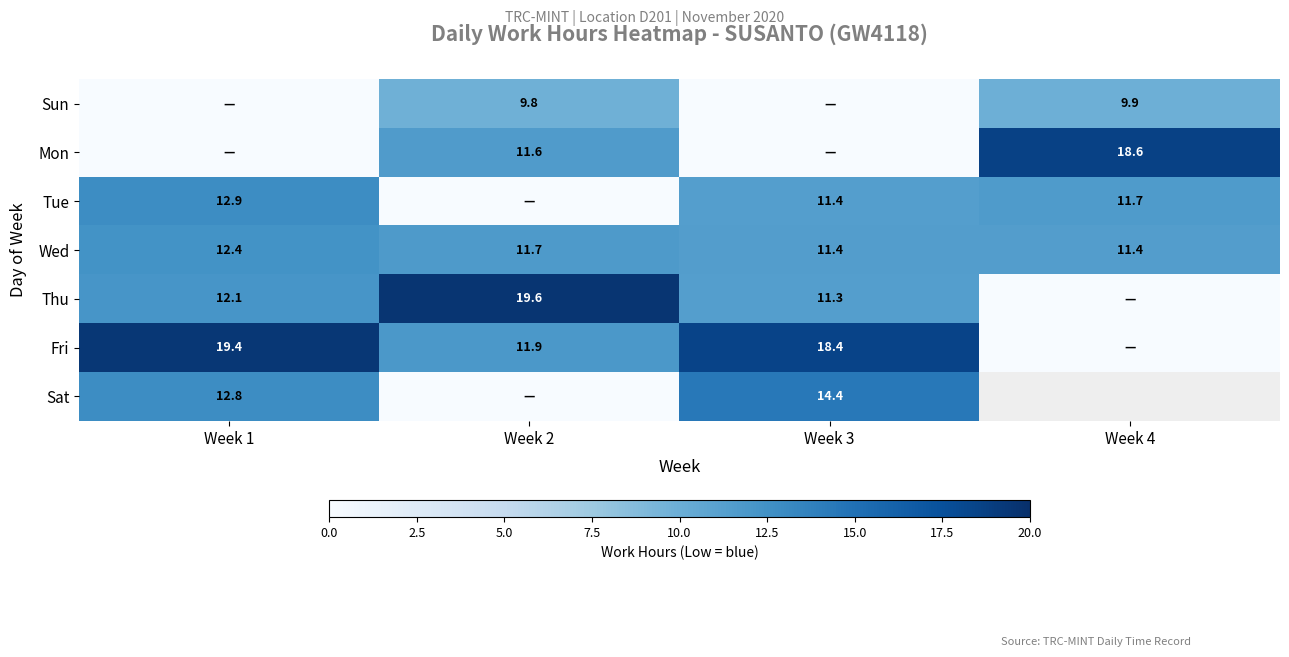

What is the difference between the Tue values at Week 4 and Week 1?

1.2